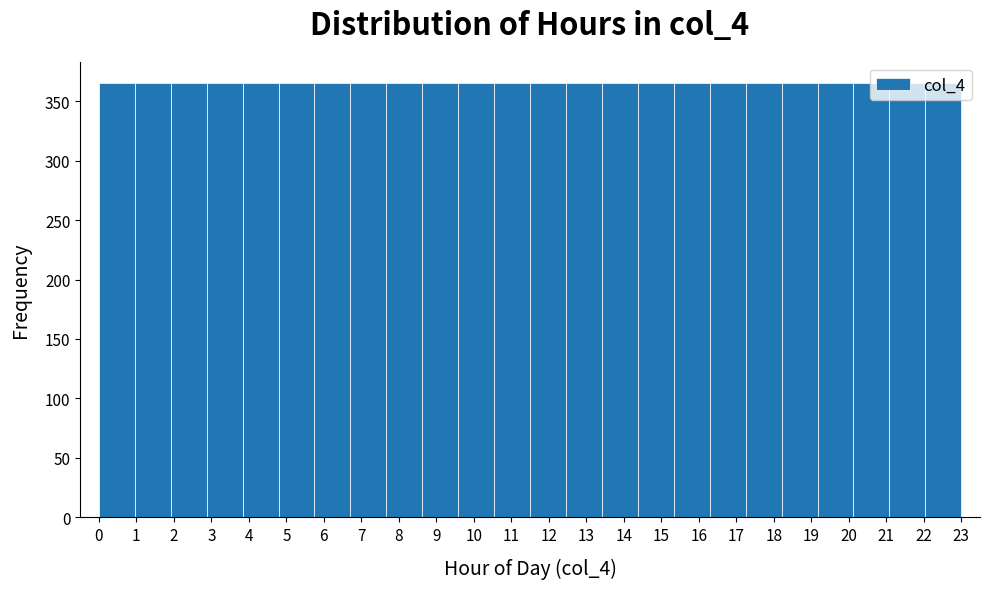

Reading left to right, transcribe this chart: for each bar, give the range it covers on the x-axis and its height. Neither the bar edges nor the heights are printed on the chart, so give them approximately, as read against the axes.

0.0 to 1.0: 365
1.0 to 1.9: 365
1.9 to 2.9: 365
2.9 to 3.8: 365
3.8 to 4.8: 365
4.8 to 5.8: 365
5.8 to 6.7: 365
6.7 to 7.7: 365
7.7 to 8.6: 365
8.6 to 9.6: 365
9.6 to 10.5: 365
10.5 to 11.5: 365
11.5 to 12.5: 365
12.5 to 13.4: 365
13.4 to 14.4: 365
14.4 to 15.3: 365
15.3 to 16.3: 365
16.3 to 17.3: 365
17.3 to 18.2: 365
18.2 to 19.2: 365
19.2 to 20.1: 365
20.1 to 21.1: 365
21.1 to 22.0: 365
22.0 to 23.0: 365